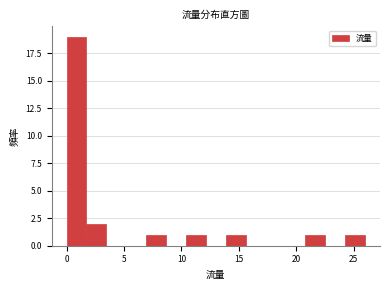

Around what value on the x-axis is the tallest bar? Give the approximate position of its centre, as read against the axis.

1.0